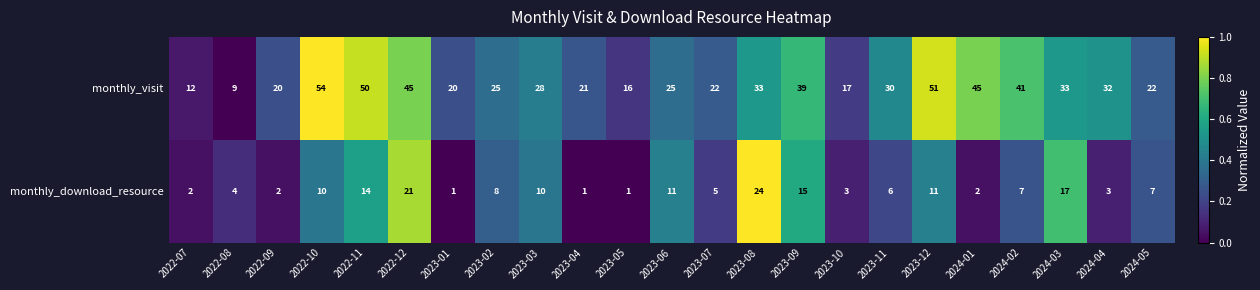

Which series has the largest total across all categories?

monthly_visit